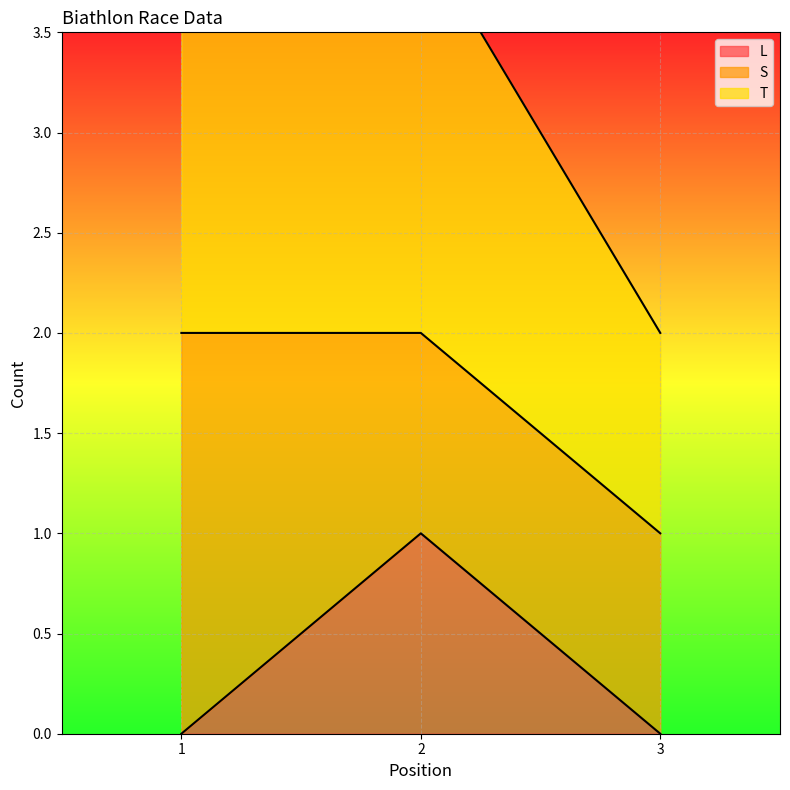

The L series shows 1 at 3. True or false?

False